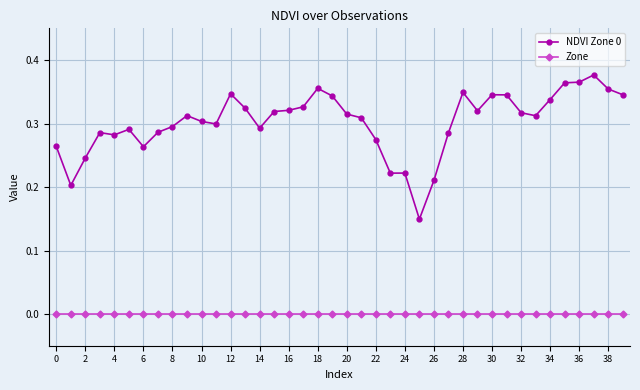

Which series has the largest total across all categories?

NDVI Zone 0